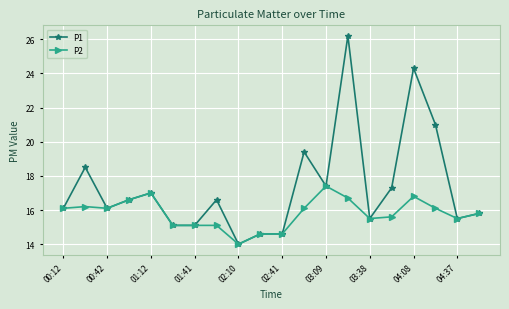

True or false: P2 has more than 1 interior local peaks.

True